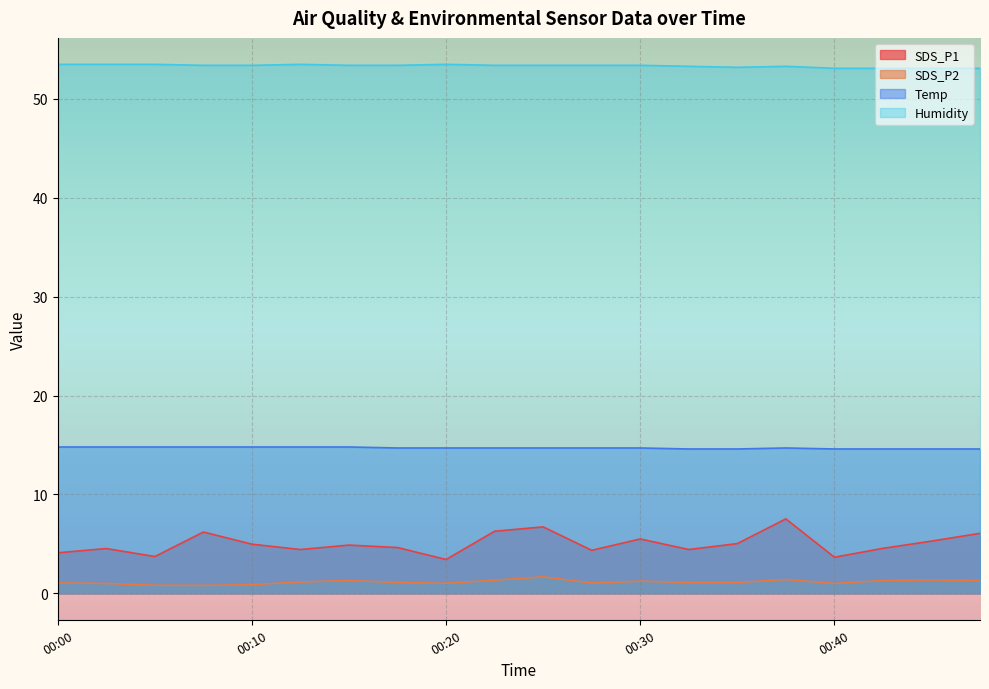

Reading right to left, list all the values displayed in this chart.

SDS_P1: 6.1	5.3	4.5	3.6	7.5	5.0	4.4	5.5	4.3	6.7	6.3	3.4	4.6	4.9	4.4	5.0	6.2	3.7	4.5	4.1
SDS_P2: 1.3	1.4	1.3	1.0	1.4	1.1	1.1	1.2	1.1	1.7	1.3	1.0	1.1	1.3	1.1	0.9	0.8	0.8	1.0	1.1
Temp: 14.6	14.6	14.6	14.6	14.7	14.6	14.6	14.7	14.7	14.7	14.7	14.7	14.7	14.8	14.8	14.8	14.8	14.8	14.8	14.8
Humidity: 53.1	53.1	53.1	53.1	53.3	53.2	53.3	53.4	53.4	53.4	53.4	53.5	53.4	53.4	53.5	53.4	53.4	53.5	53.5	53.5